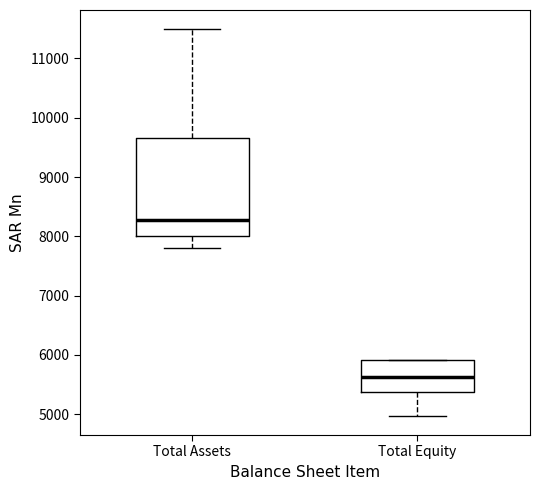

Reading left to right, transcribe this box plot: for each box, give where its median line is, the range the box spans, and where its two whiskers end, as read against the y-axis. The values are not printed on the chart, so give them approximately, as read against the axis.

Total Assets: median 8300, box 8000 to 9700, whiskers 7800 to 11500
Total Equity: median 5600, box 5400 to 5900, whiskers 5000 to 5900